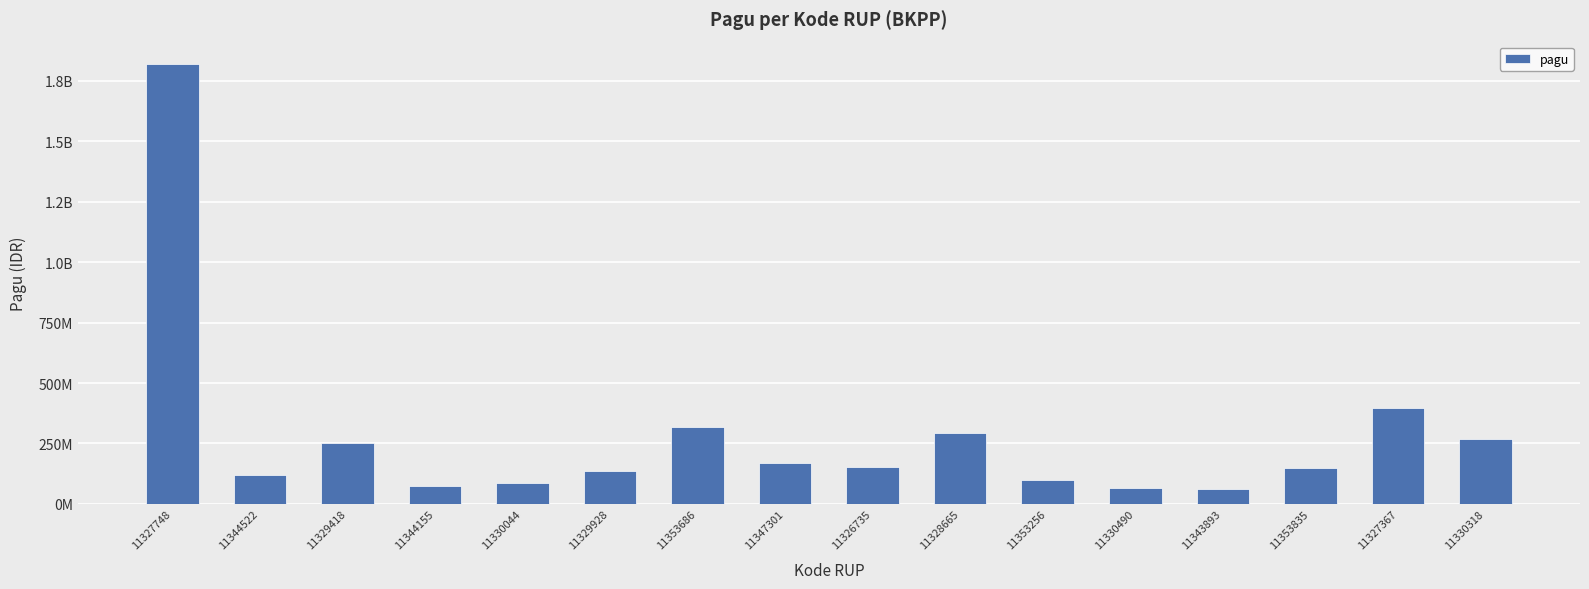

What is the maximum value shown in the chart?

1820700000